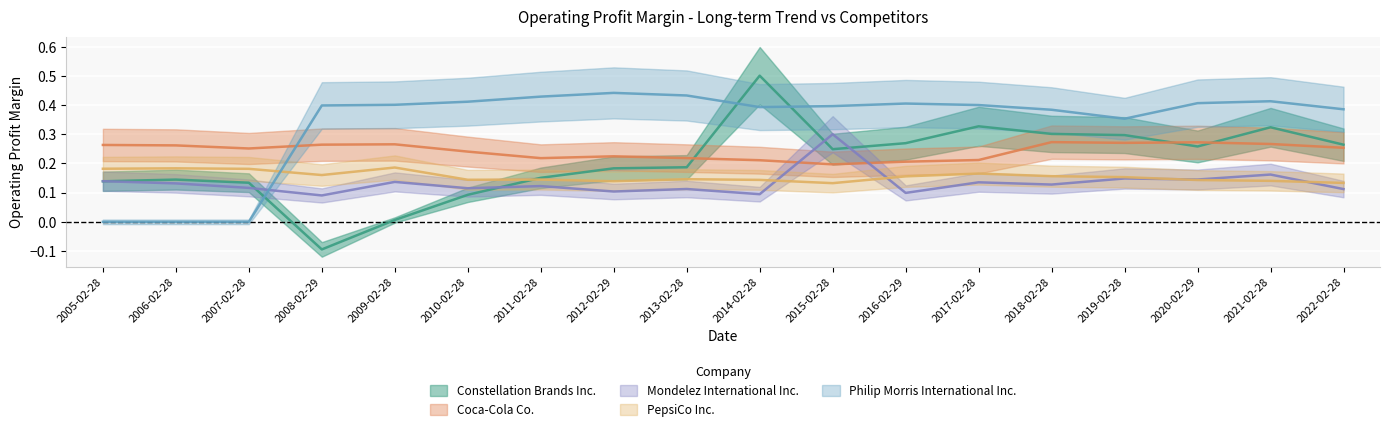

Which series ends up on top after the final intersection of Constellation Brands Inc. and Philip Morris International Inc.?

Philip Morris International Inc.